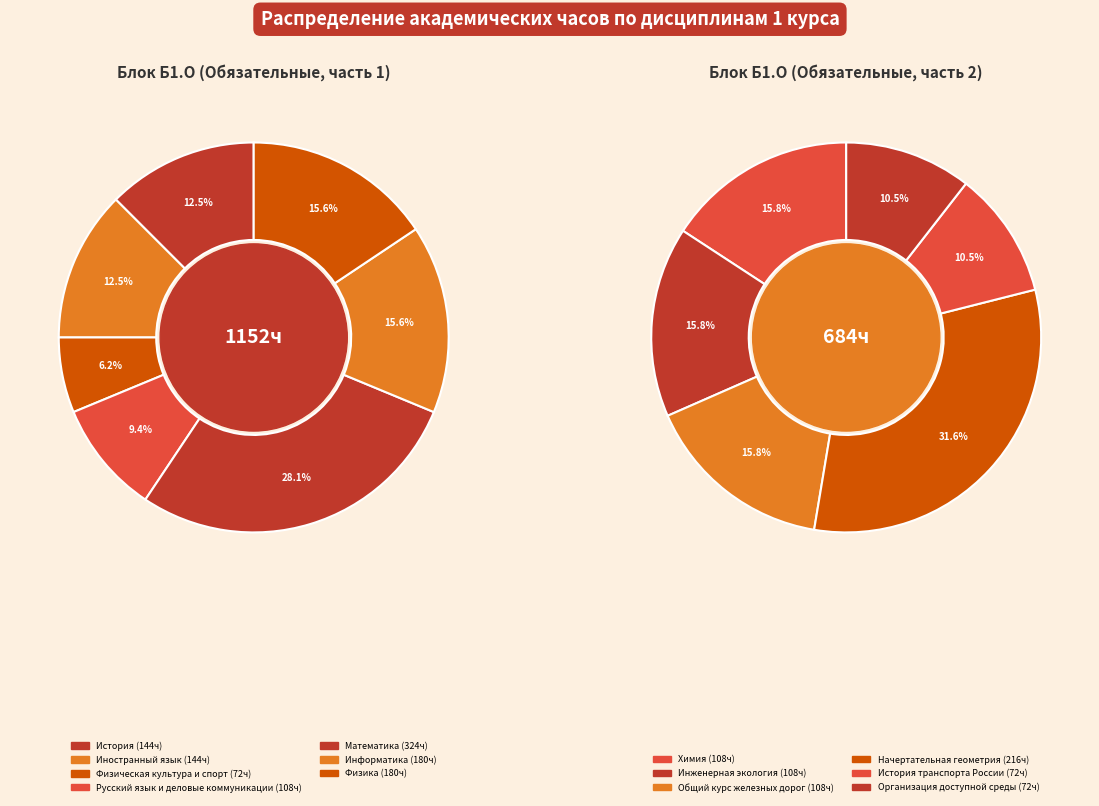

Which has a higher value, Начертательная геометрия or Иностранный язык?

Начертательная геометрия